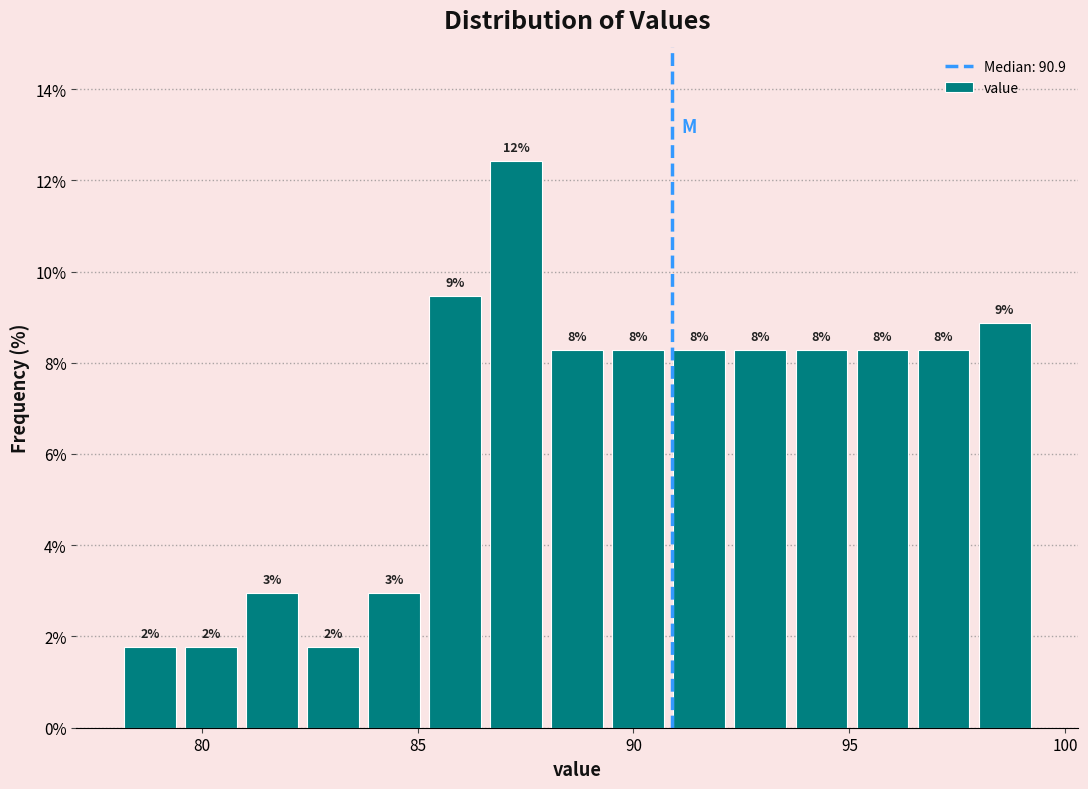

Around what value on the x-axis is the tallest bar? Give the approximate position of its centre, as read against the axis.

87.5